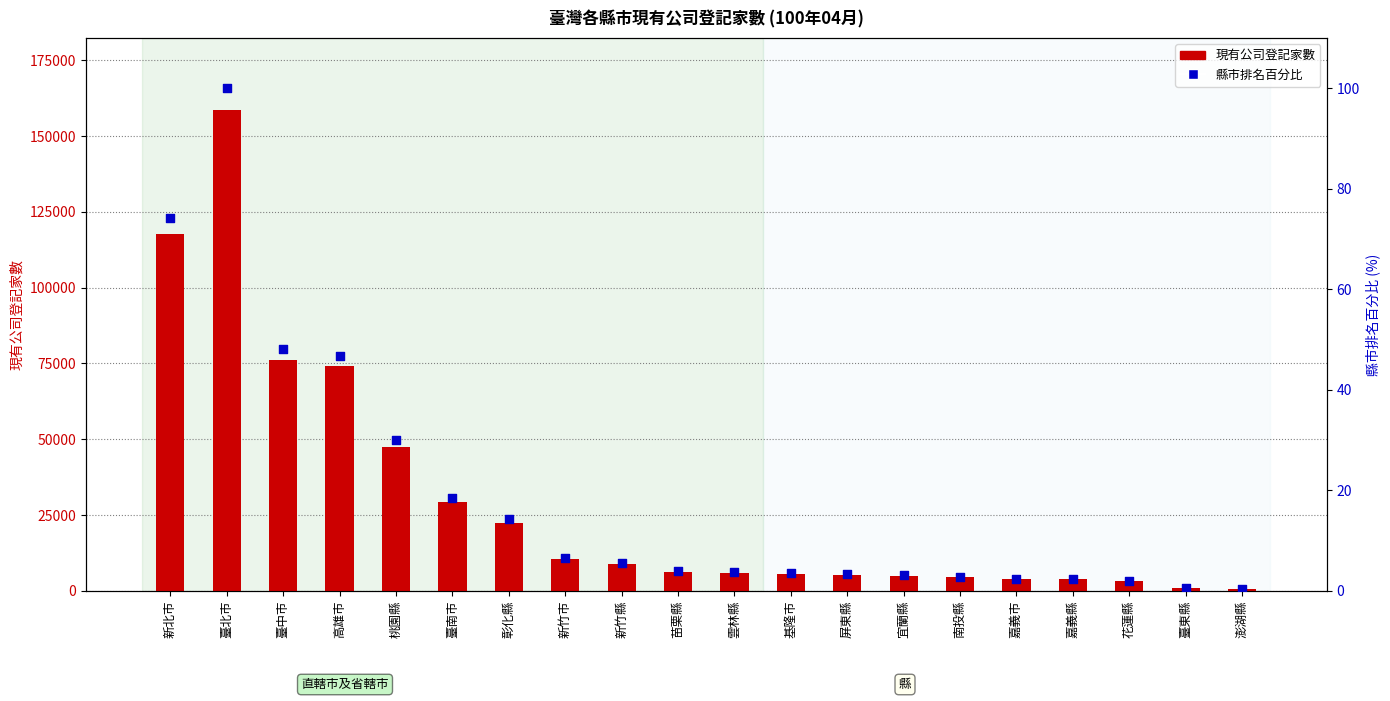

Which series reaches the maximum Y coordinate?

現有公司登記家數